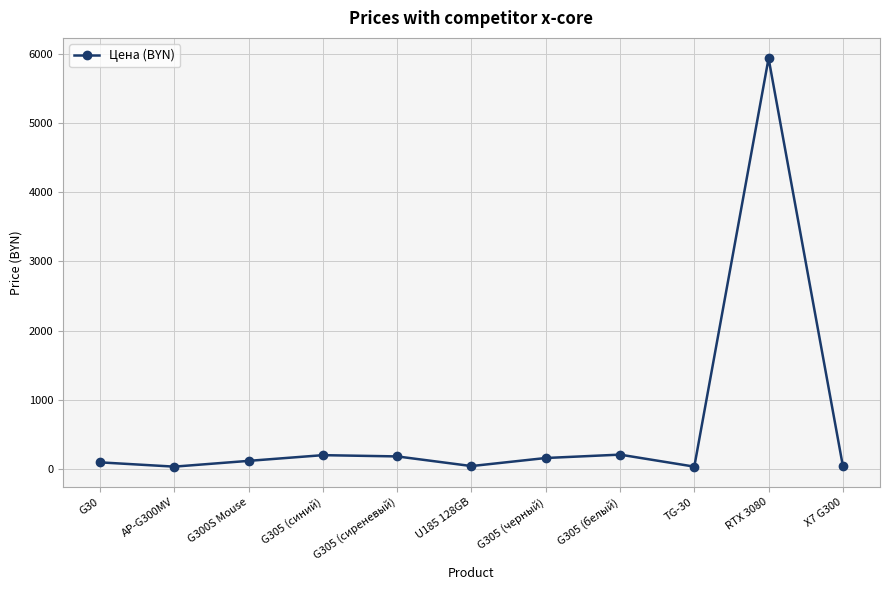

The chart shows a value of 199.7 at G305 (синий). True or false?

True